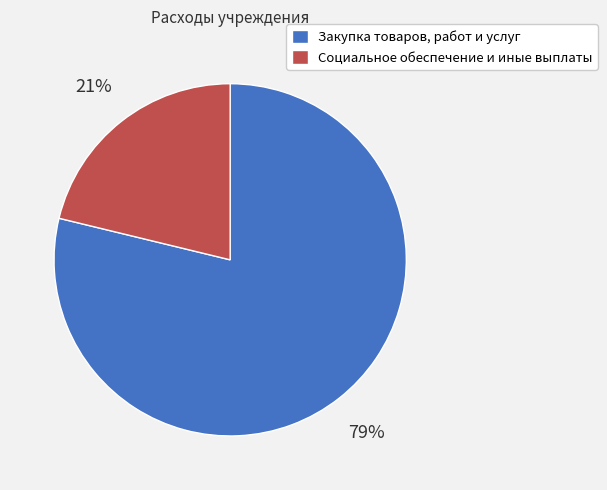

The Закупка товаров, работ и услуг slice represents 91% of the pie. True or false?

False